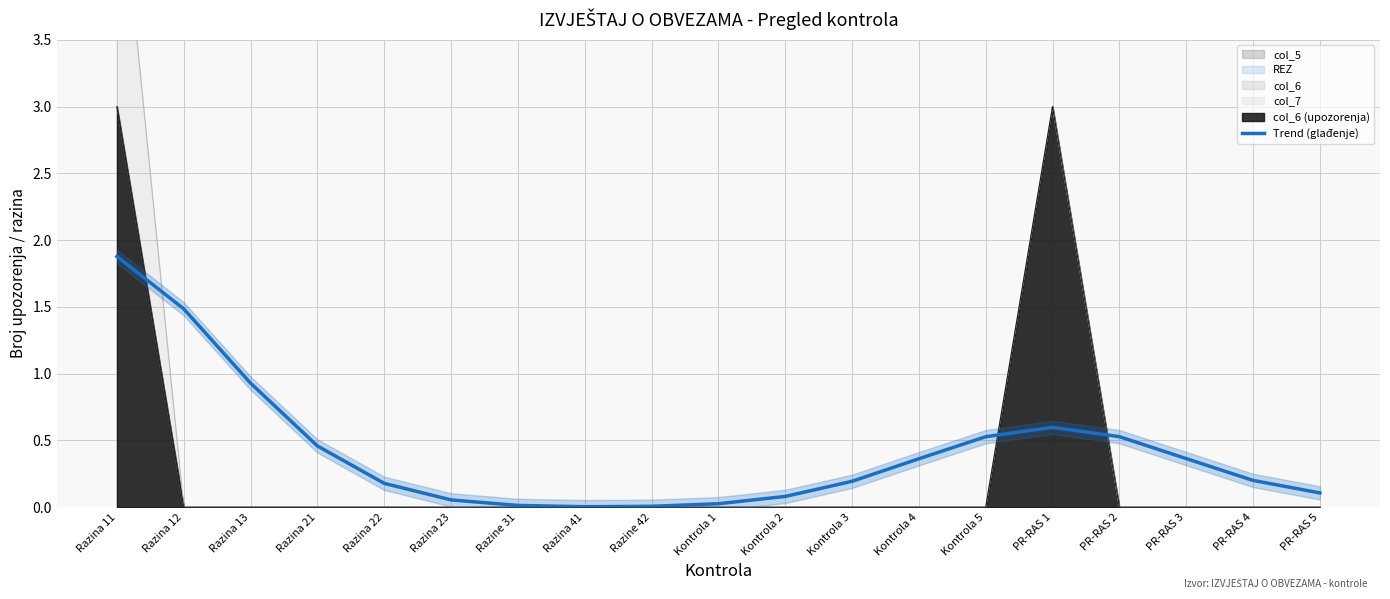

Rank the categories by value from highest to lowest.

Razina 11, Razina 12, Razina 13, PR-RAS 1, PR-RAS 2, Kontrola 5, Razina 21, PR-RAS 3, Kontrola 4, PR-RAS 4, Kontrola 3, Razina 22, PR-RAS 5, Kontrola 2, Razina 23, Kontrola 1, Razine 31, Razine 42, Razina 41